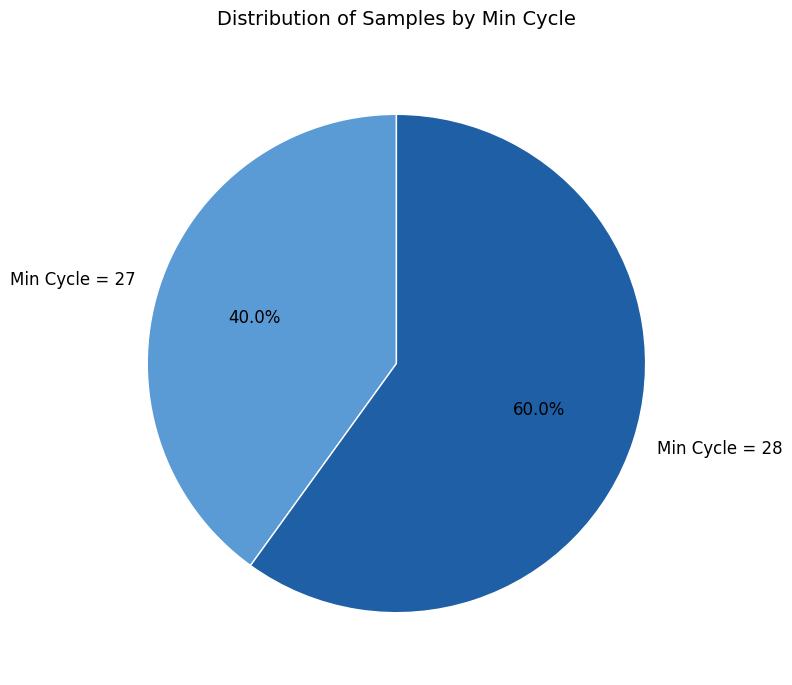

Which slice represents more than half of the pie?

Min Cycle = 28